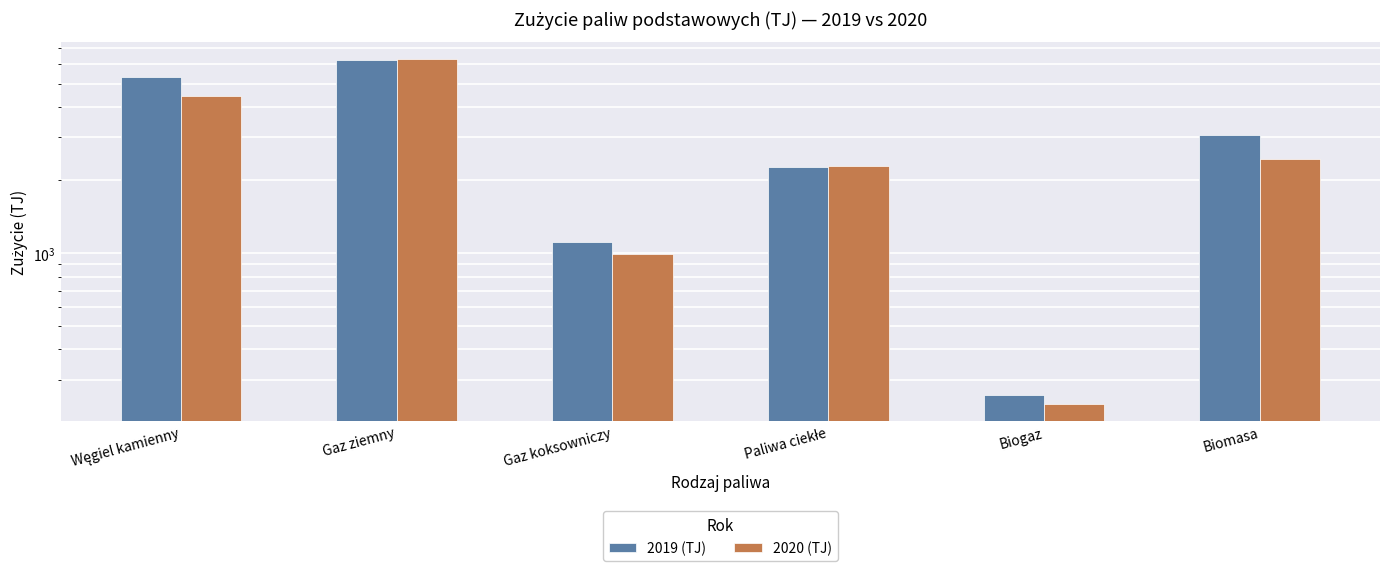

Which series has the largest range (max minus min)?

2020 (TJ)